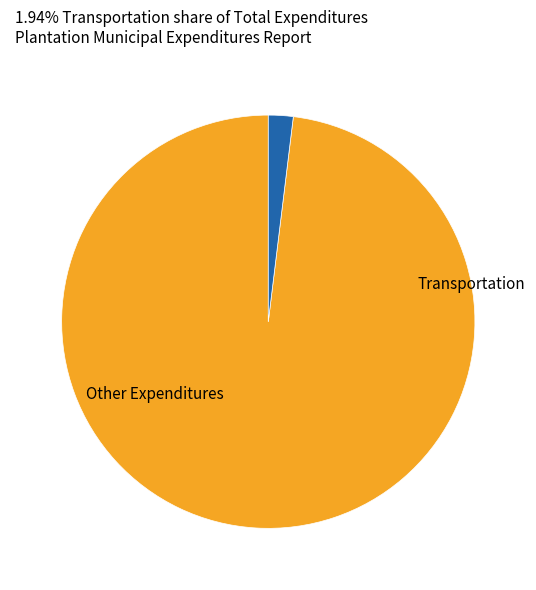

Is there any slice that represents more than half of the pie?

Yes